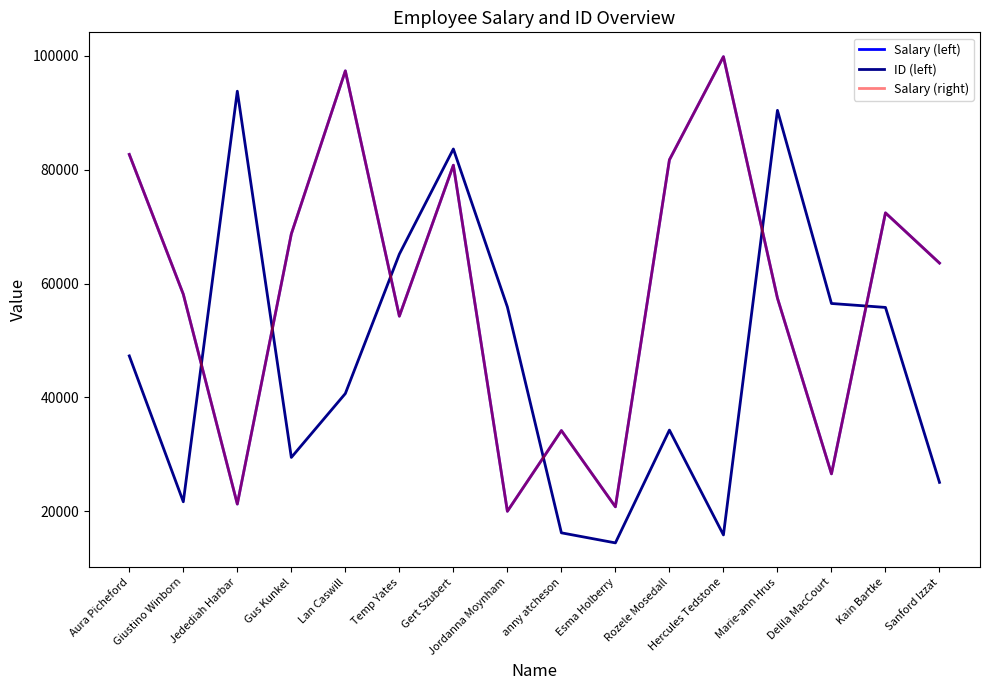

Reading left to right, extract all data points from this chart.

Salary (left): 82694	58113	21226	68716	97385	54256	80799	19954	34146	20740	81743	99884	57432	26537	72420	63593
ID (left): 47275	21627	93808	29424	40655	65165	83652	55878	16169	14400	34231	15801	90444	56489	55796	25037
Salary (right): 82694	58113	21226	68716	97385	54256	80799	19954	34146	20740	81743	99884	57432	26537	72420	63593